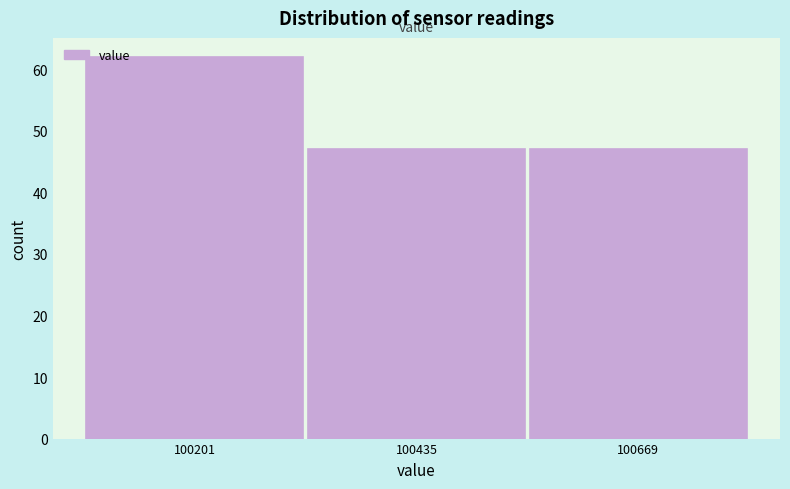

Reading left to right, transcribe this chart: for each bar, give the range it covers on the x-axis and its height. Neither the bar edges nor the heights are printed on the chart, so give them approximately, as read against the axes.

100100 to 100300: 62
100300 to 100550: 47
100550 to 100800: 47